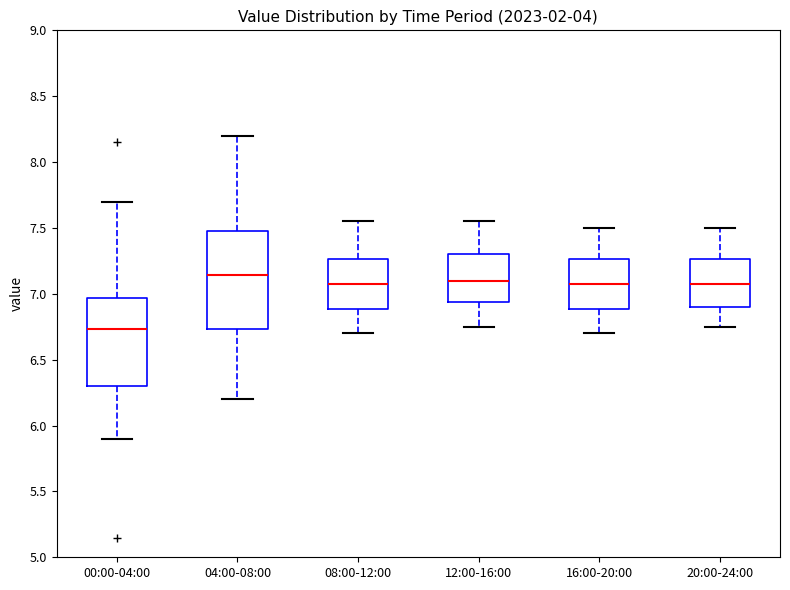

Where is the lower edge of the box for 08:00-12:00 on the y-axis? The values are not printed on the chart, so give them approximately, as read against the axis.

6.90